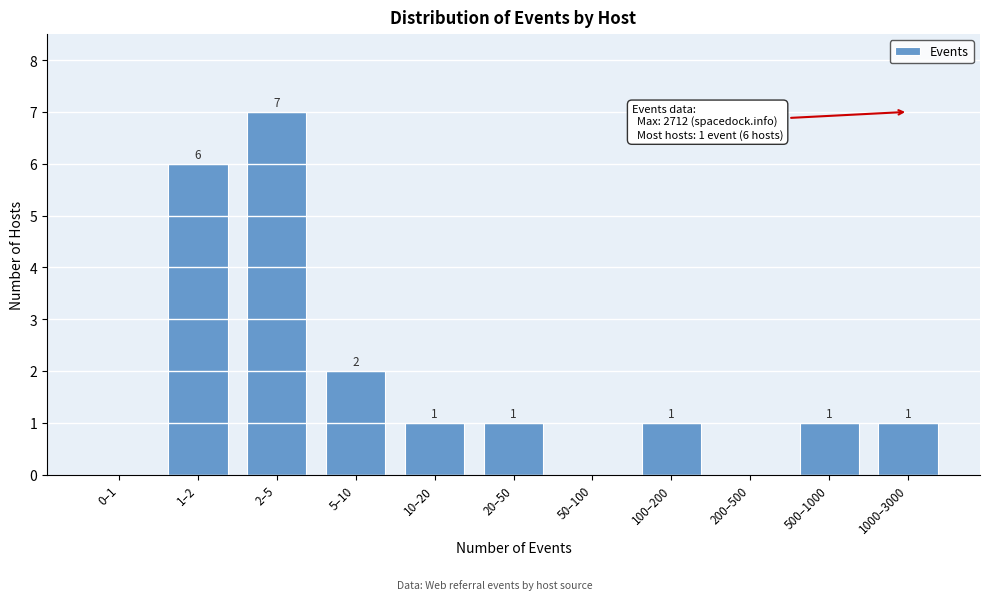

Reading left to right, what are all the values shown in this chart?

0–1=0	1–2=6	2–5=7	5–10=2	10–20=1	20–50=1	50–100=0	100–200=1	200–500=0	500–1000=1	1000–3000=1